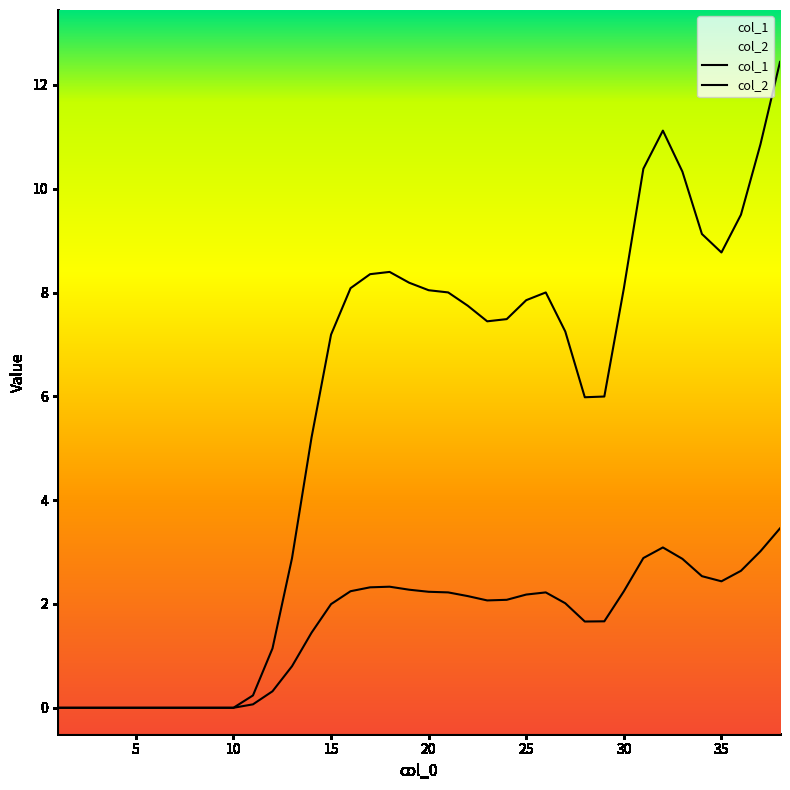

Rank the series by their average value, from highest to lowest.

col_2, col_1